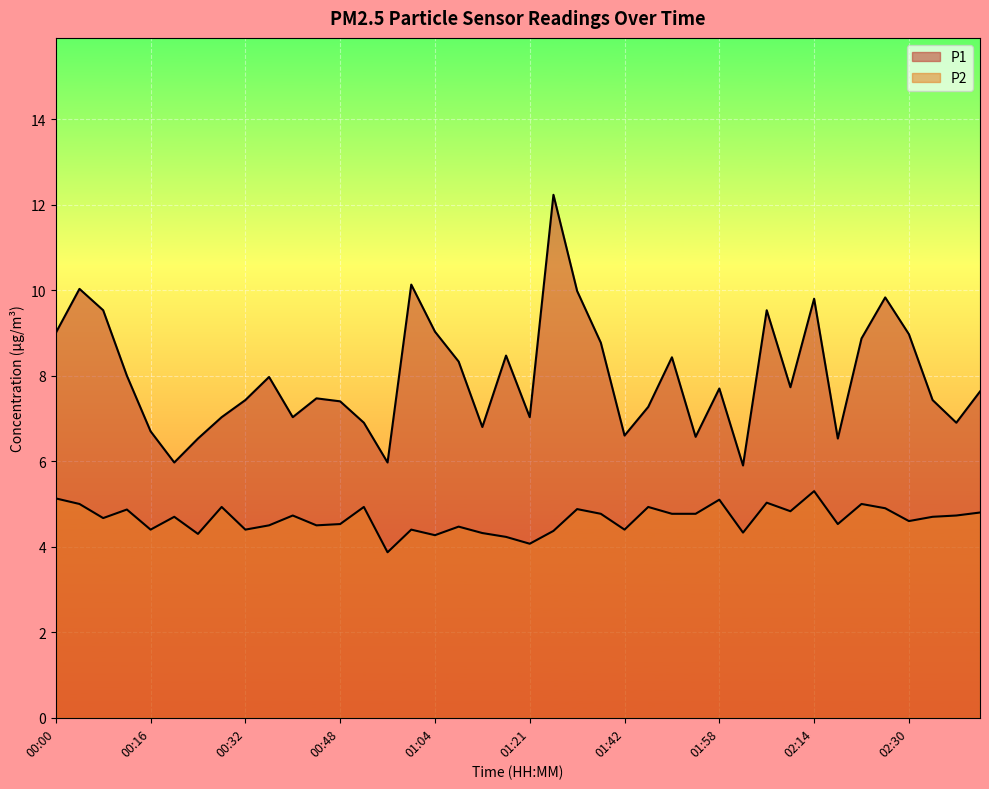

What is the difference between the highest and lowest values at 00:56?

2.1